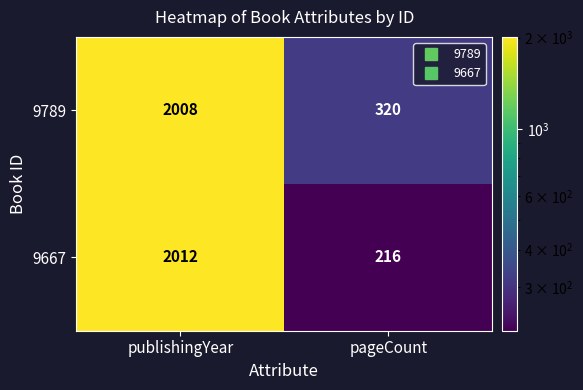

What is the smallest value displayed?

216